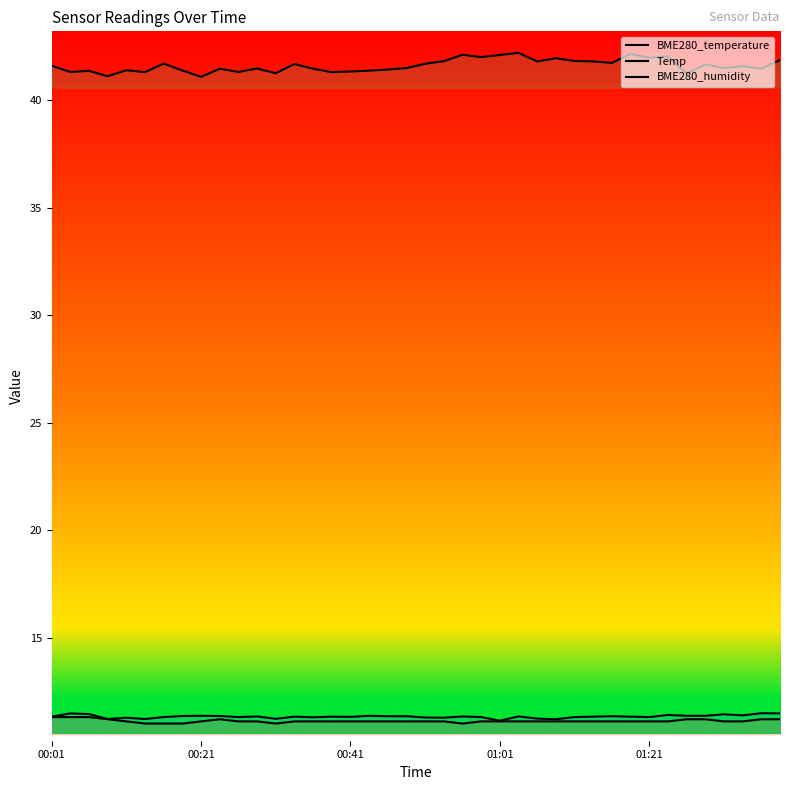

True or false: Temp and BME280_humidity cross at least once.

False